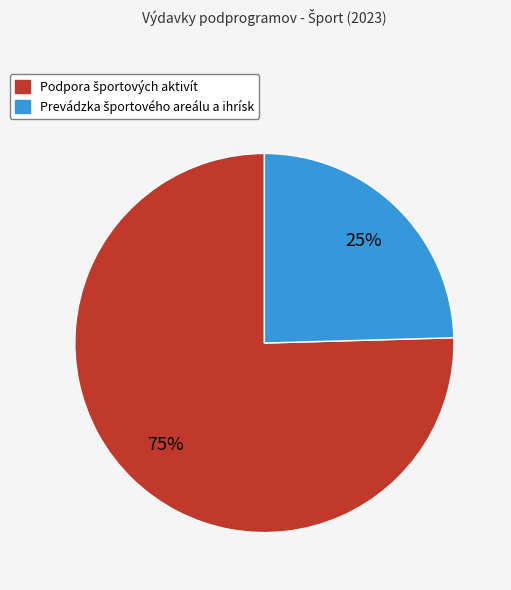

To the nearest percent, what is the average slice percentage?

50%